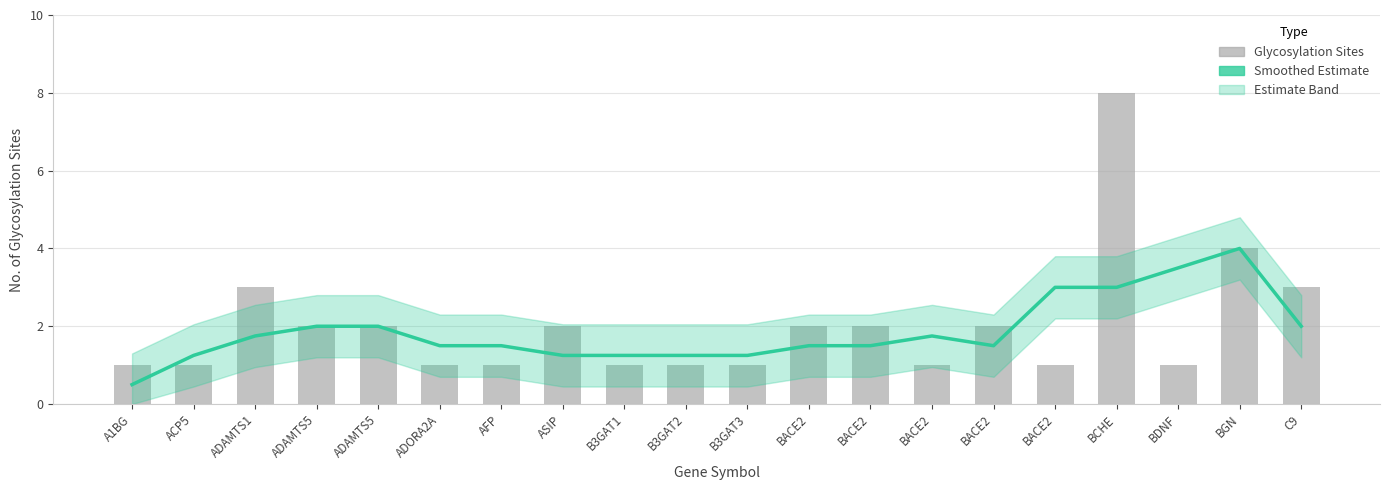

What is the lowest value of the No. of Glycosylation Sites series?

1.0